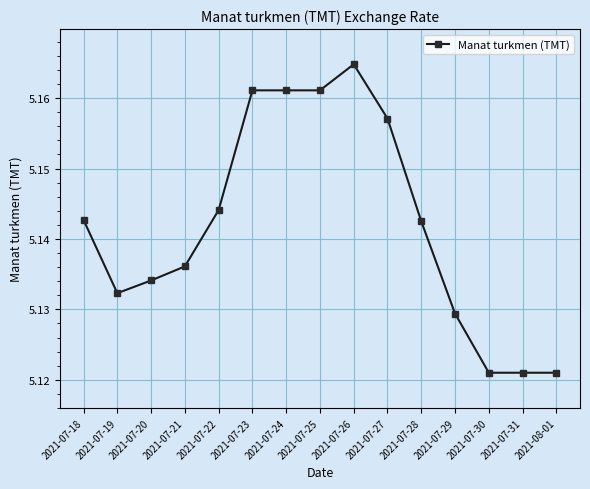

Which has a higher value, 2021-07-21 or 2021-07-30?

2021-07-21